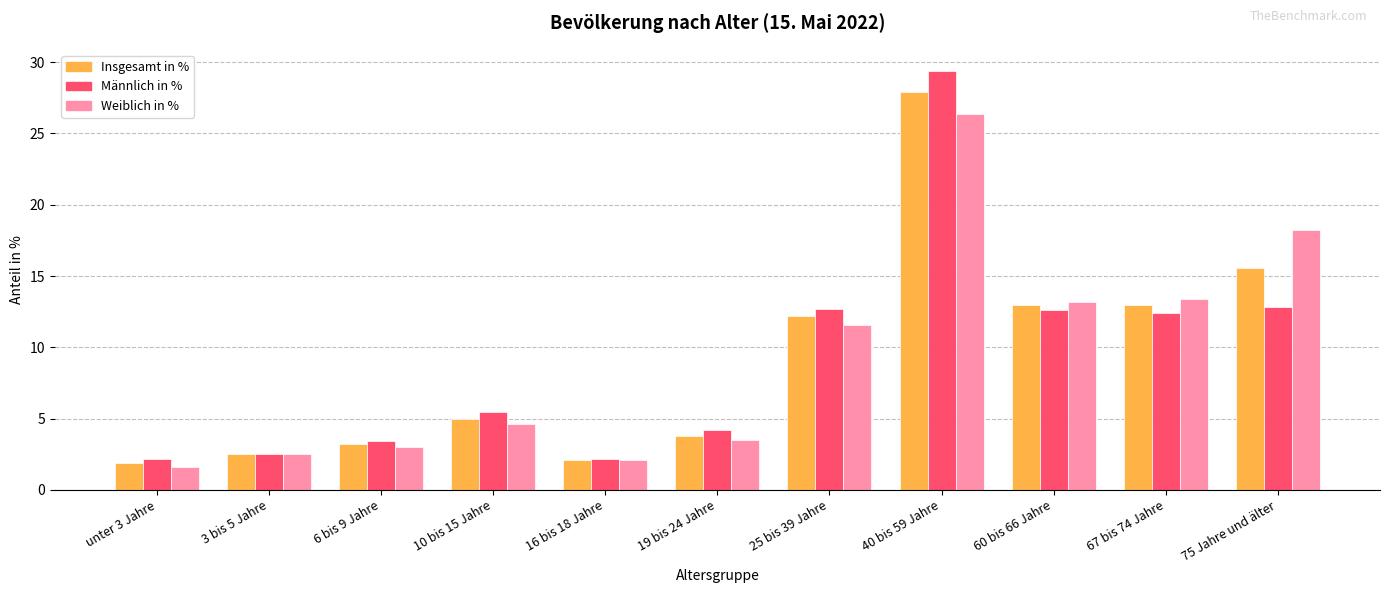

What is the difference between the Insgesamt in % values at 3 bis 5 Jahre and 67 bis 74 Jahre?

10.5